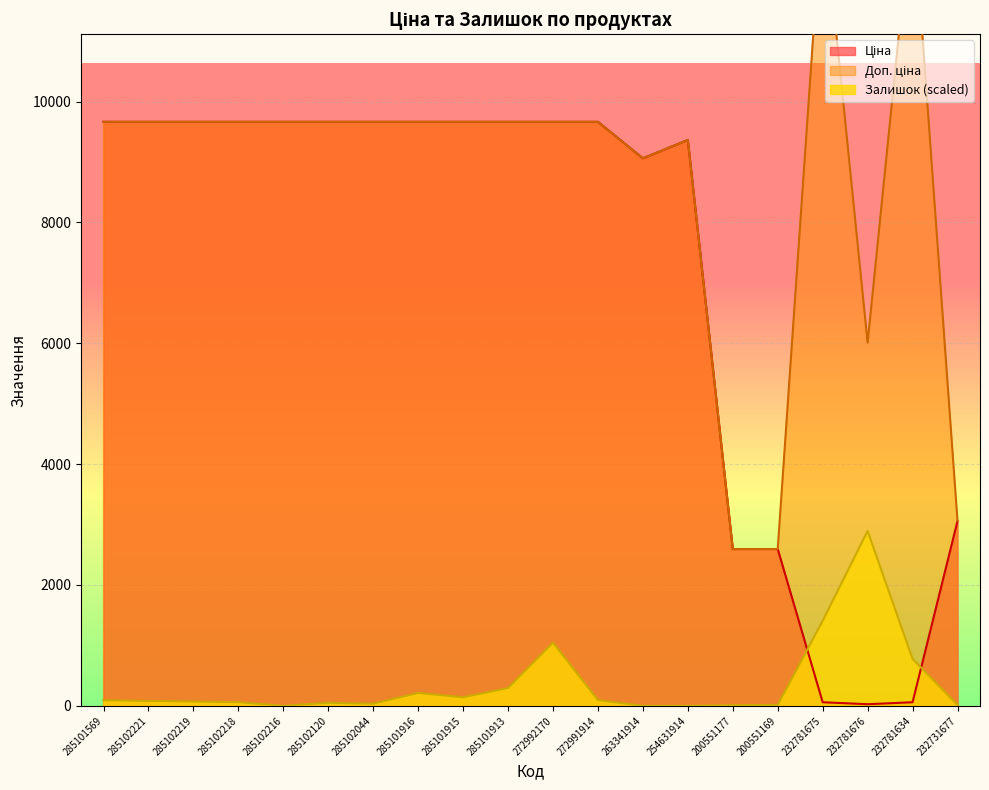

Reading left to right, extract all data points from this chart.

Ціна: 9664.7	9664.7	9664.7	9664.7	9664.7	9664.7	9664.7	9664.7	9664.7	9664.7	9664.7	9664.7	9060.9	9364.3	2594.6	2594.6	59.4	26.7	59.4	3059.7
Доп. ціна: 9664.7	9664.7	9664.7	9664.7	9664.7	9664.7	9664.7	9664.7	9664.7	9664.7	9664.7	9664.7	9060.9	9364.3	2595.0	2595.0	13356.0	6010.0	13356.0	3060.0
Залишок: 91.4	81.2	71.1	60.9	0.0	50.8	35.5	213.3	142.2	294.5	1046.0	96.5	0.0	0.0	10.2	15.2	1406.5	2894.3	776.9	15.2